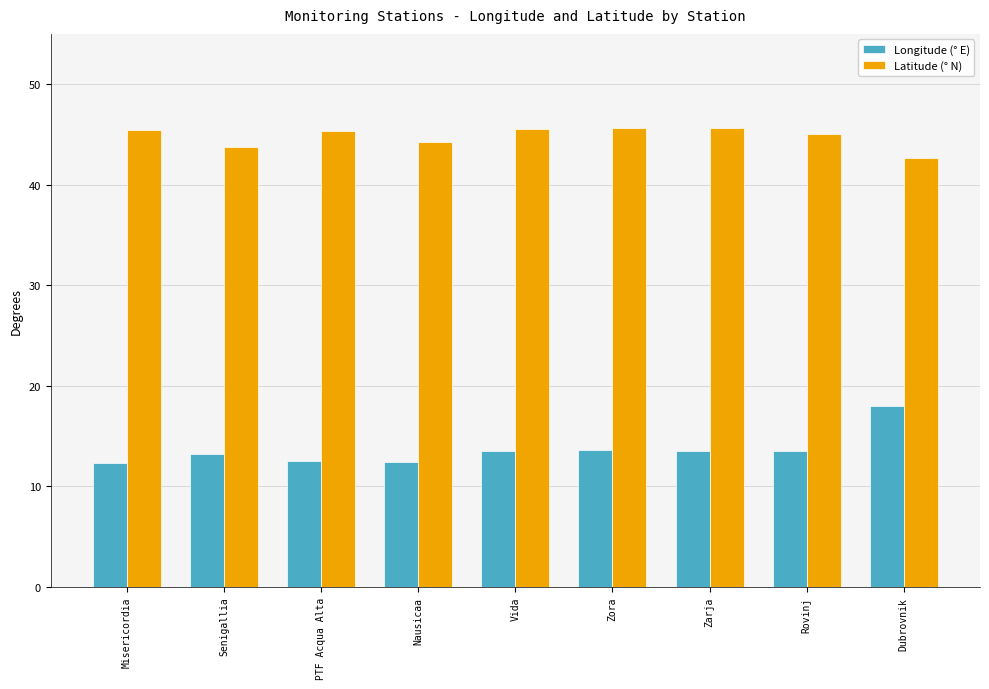

How many data points does each series have?

9